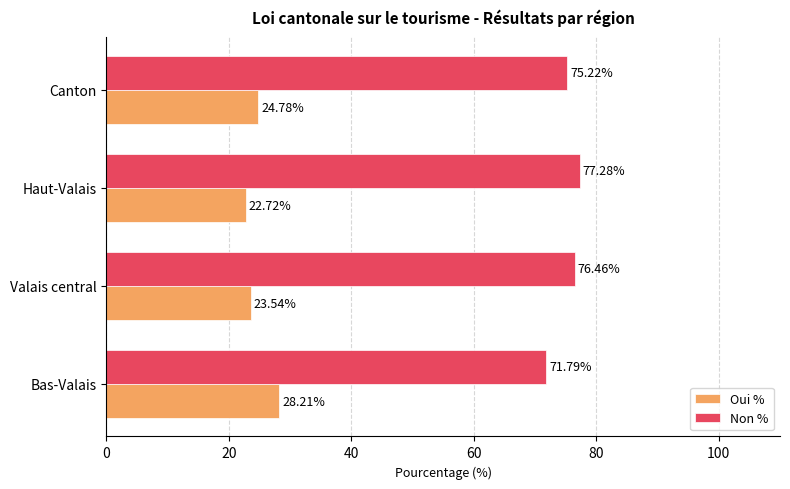

What is the difference between the maximum and minimum values in the Non % series?

5.5